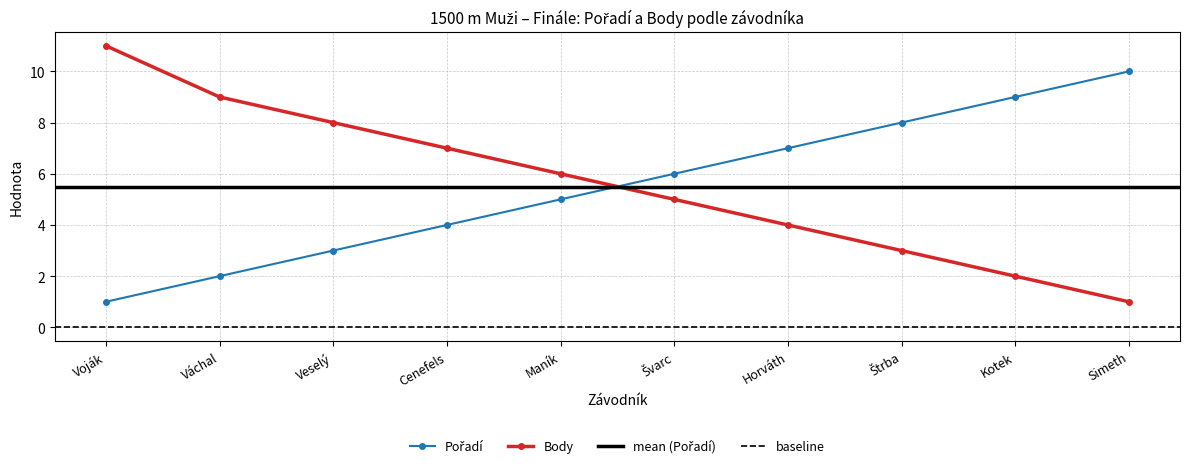

True or false: Body has more than 0 interior local peaks.

False